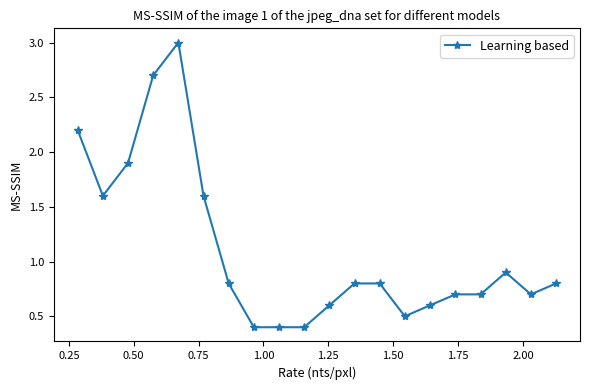

What is the smallest value displayed?

0.4